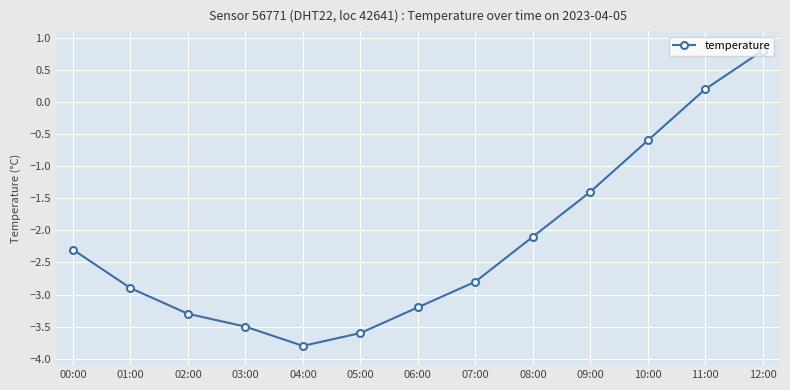

At which label does the data first exceed -2?

09:00